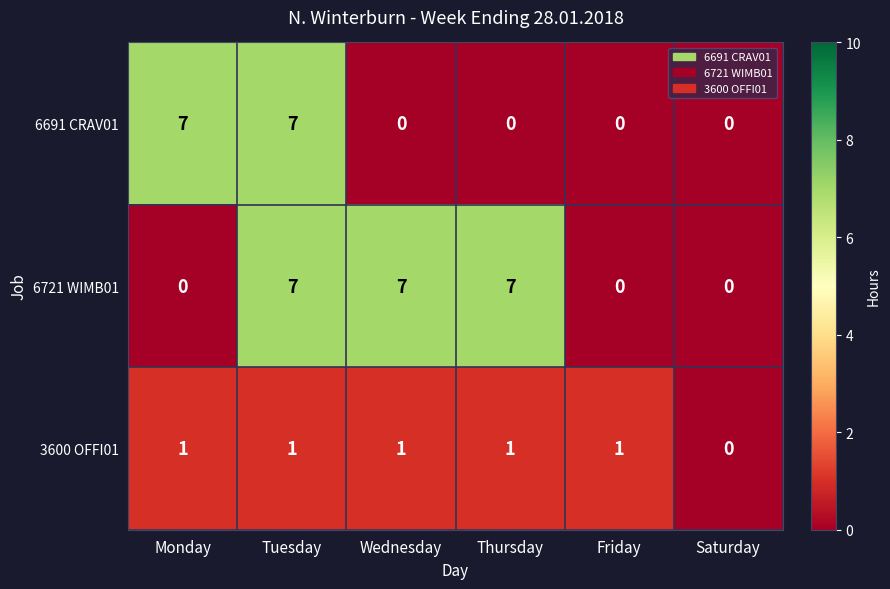

True or false: 3600 OFFI01 has a value of 1 at Wednesday.

True